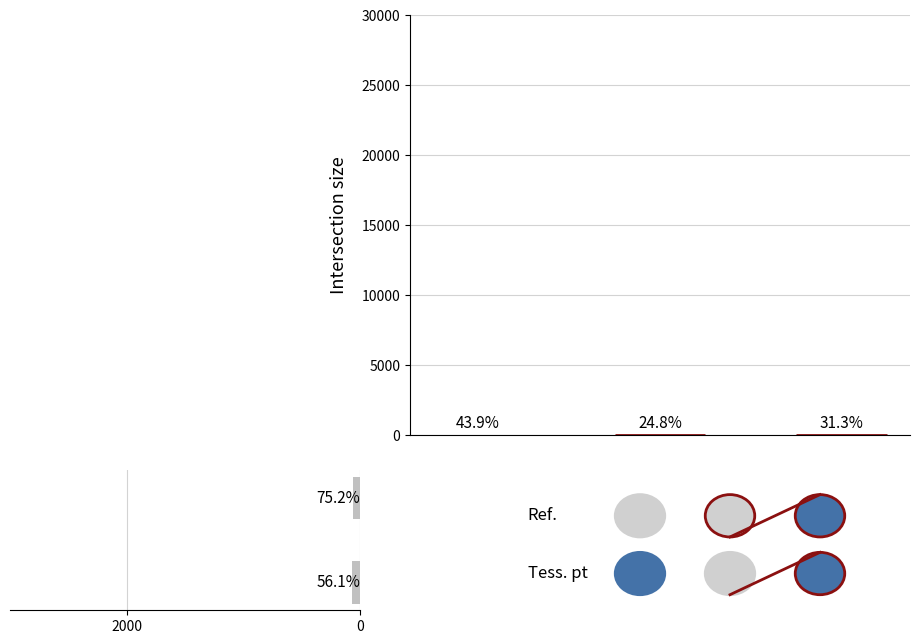

Does the chart contain stacked bars?

No